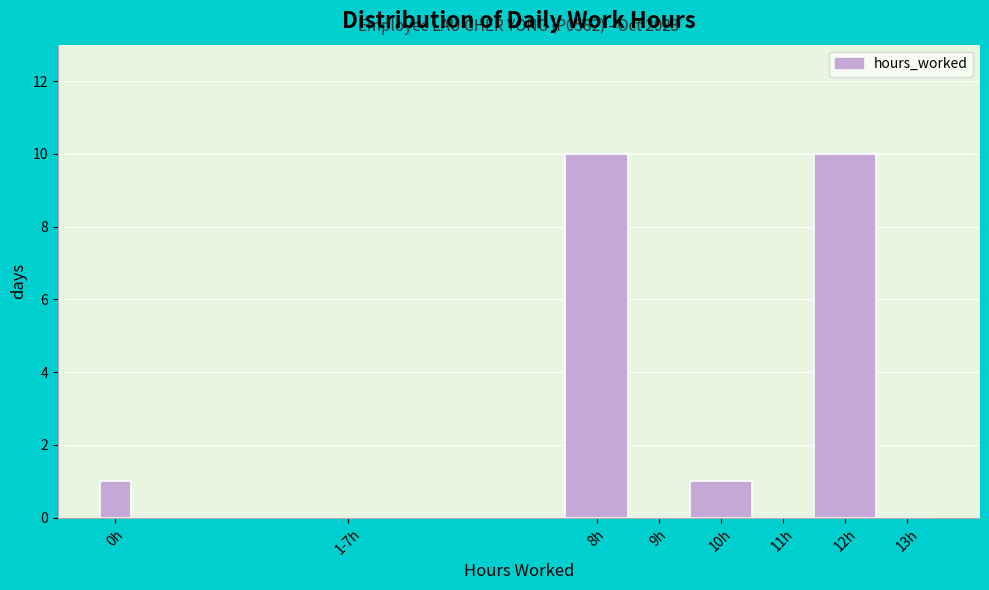

Reading left to right, extract all data points from this chart.

0h=1	1-7h=0	8h=10	9h=0	10h=1	11h=0	12h=10	13h=0